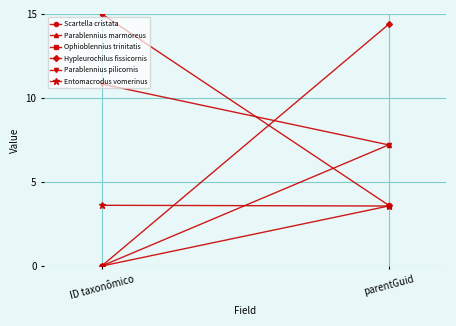

At which label does Scartella cristata reach its minimum?

parentGuid